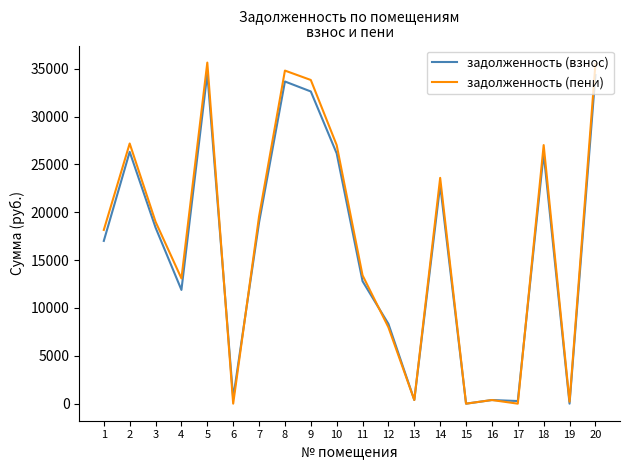

What is the total value across all series at 12?

16313.8